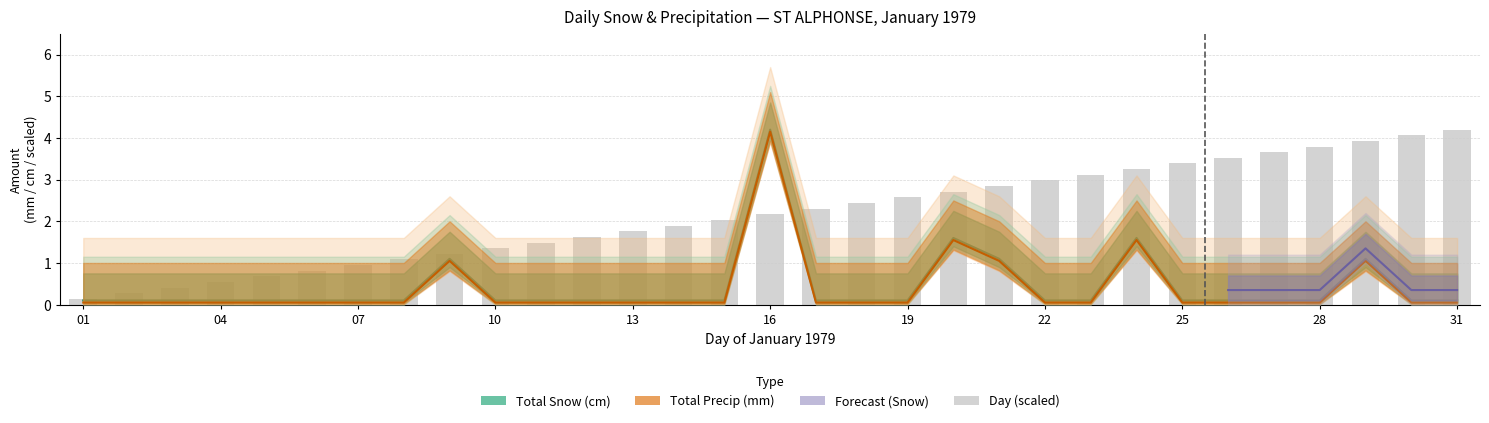

What is the sum of the Total Precip (mm) values at 21 and 02?

1.1